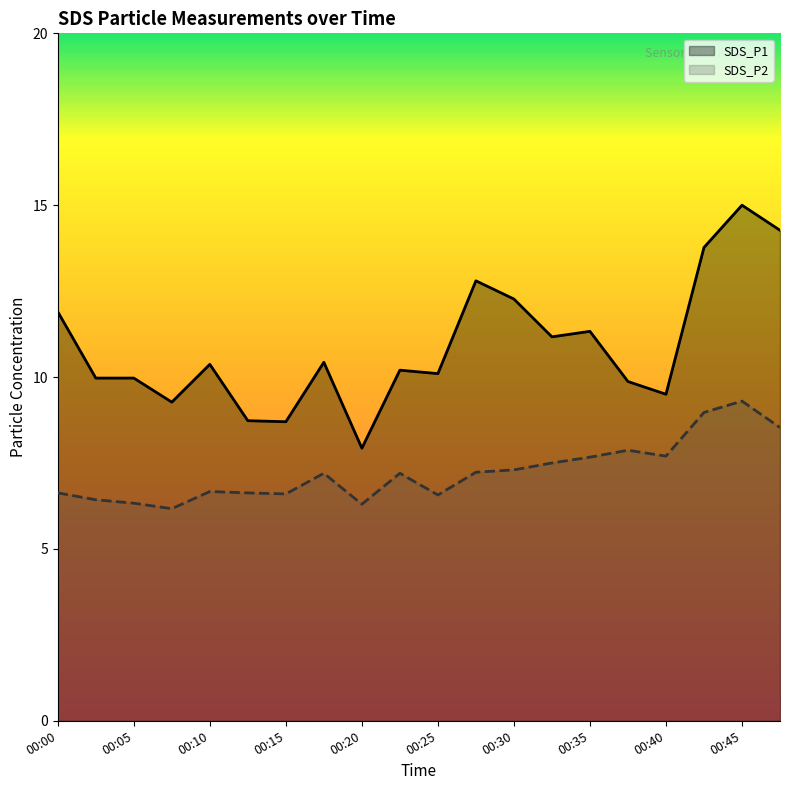

How many data points in SDS_P1 are above 10?

12